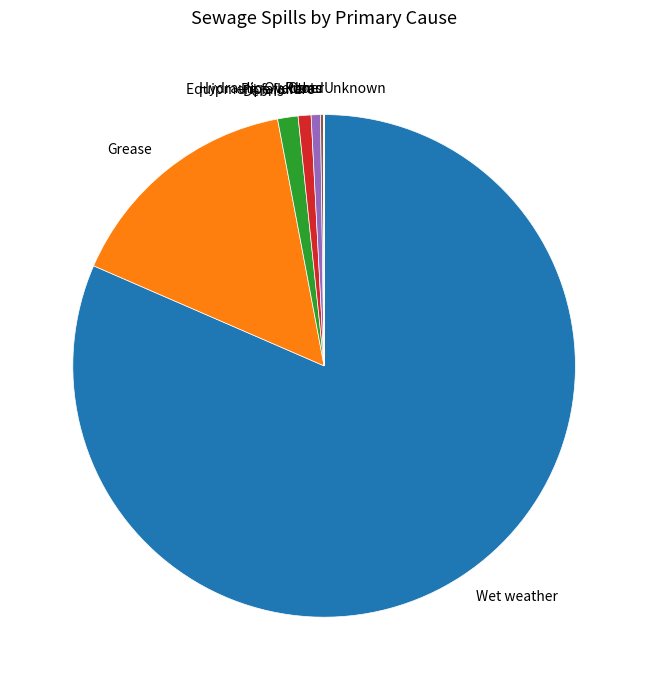

True or false: Debris accounts for 7% of the total.

False